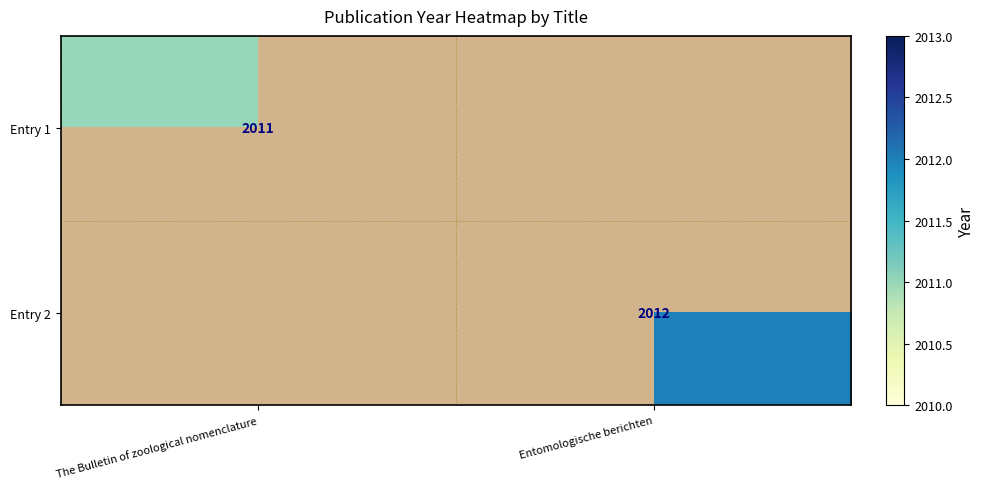

The value of Entry 2 at Entomologische berichten is 726. True or false?

False